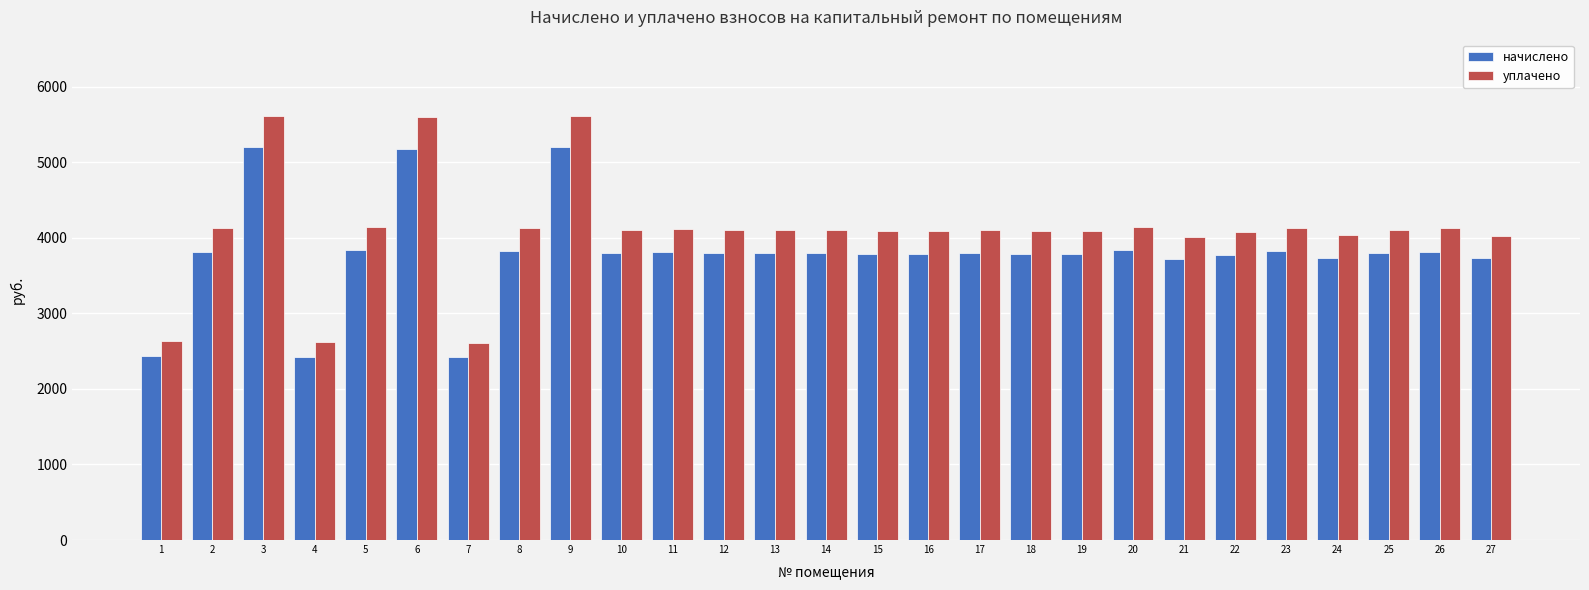

What is the difference between the highest and lowest values at 14?

305.0